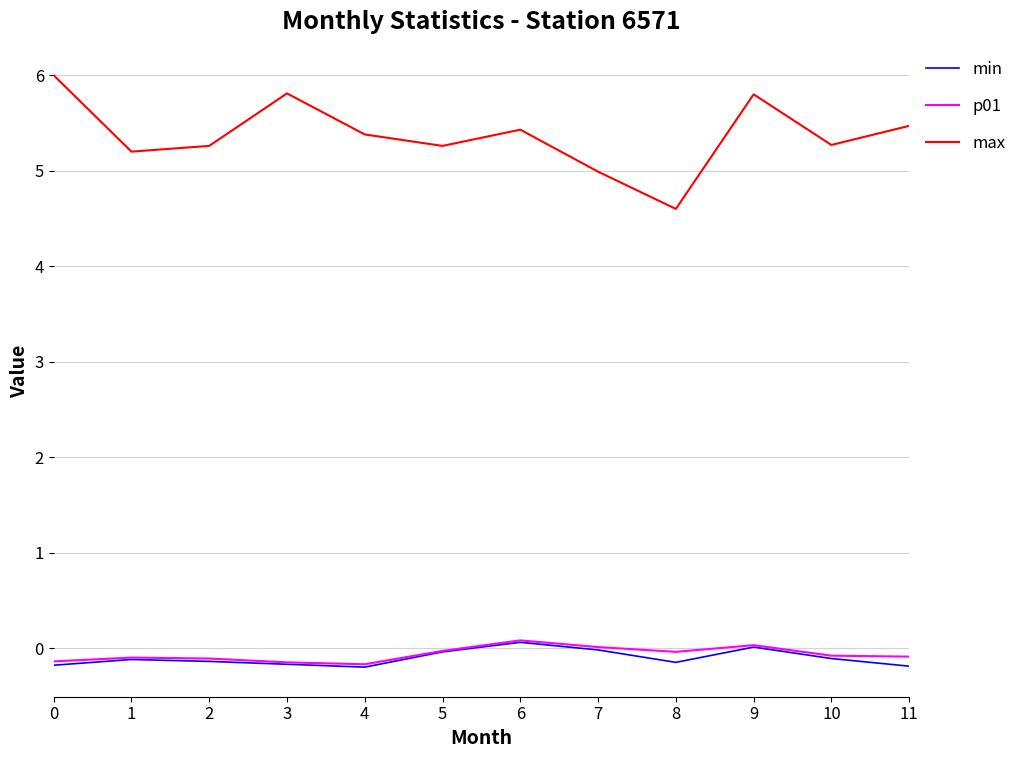

True or false: p01 has a value of -0.1 at 2.

True